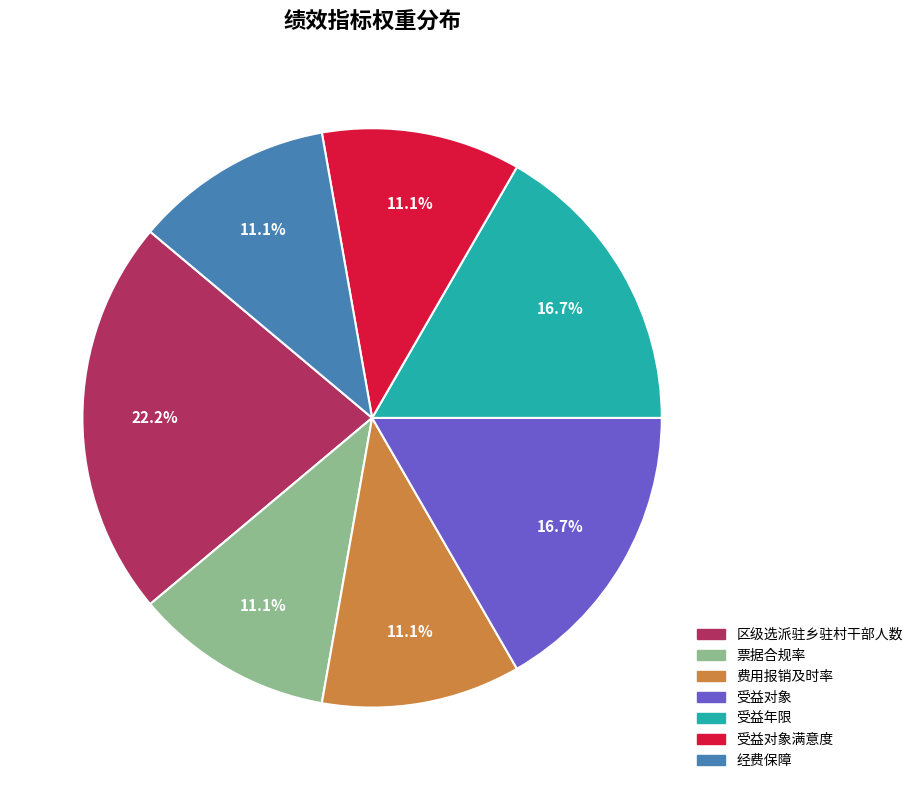

Is there any slice that represents more than half of the pie?

No